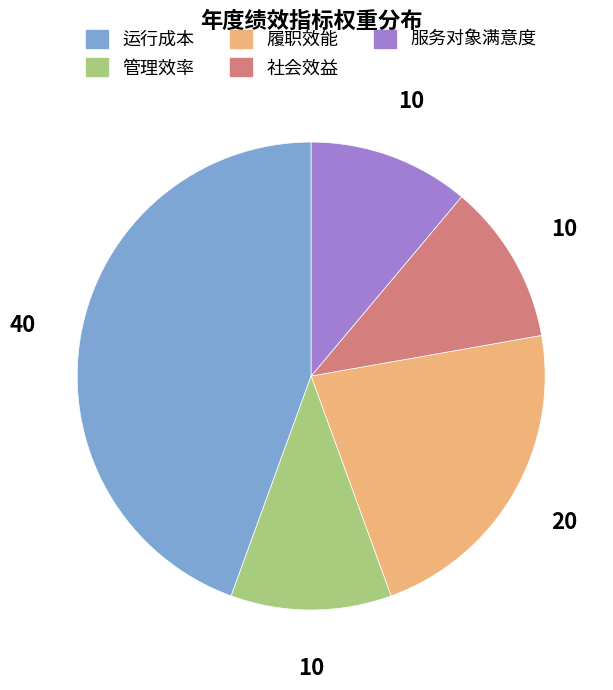

Which has a higher value, 履职效能 or 社会效益?

履职效能